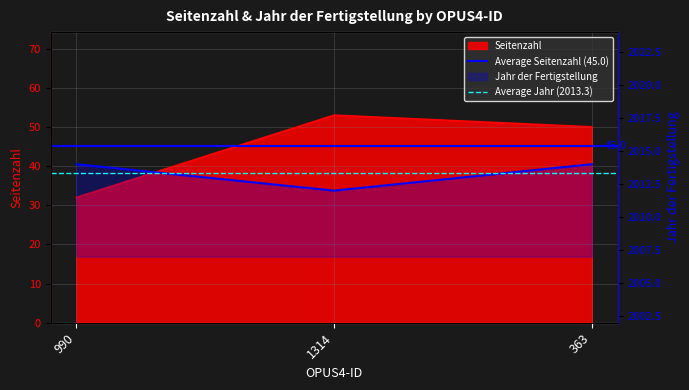

What is the maximum value shown in the chart?

2013.3